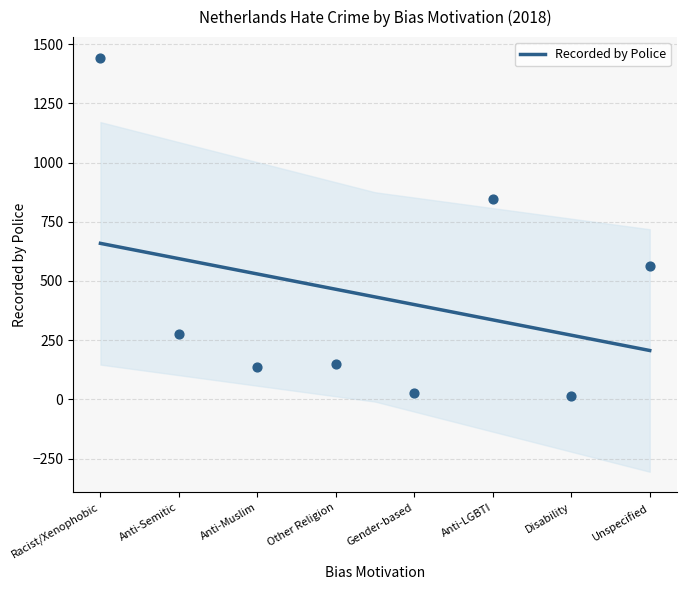

Approximately how many times larger is the value at Unspecified compared to Anti-LGBTI?

0.7